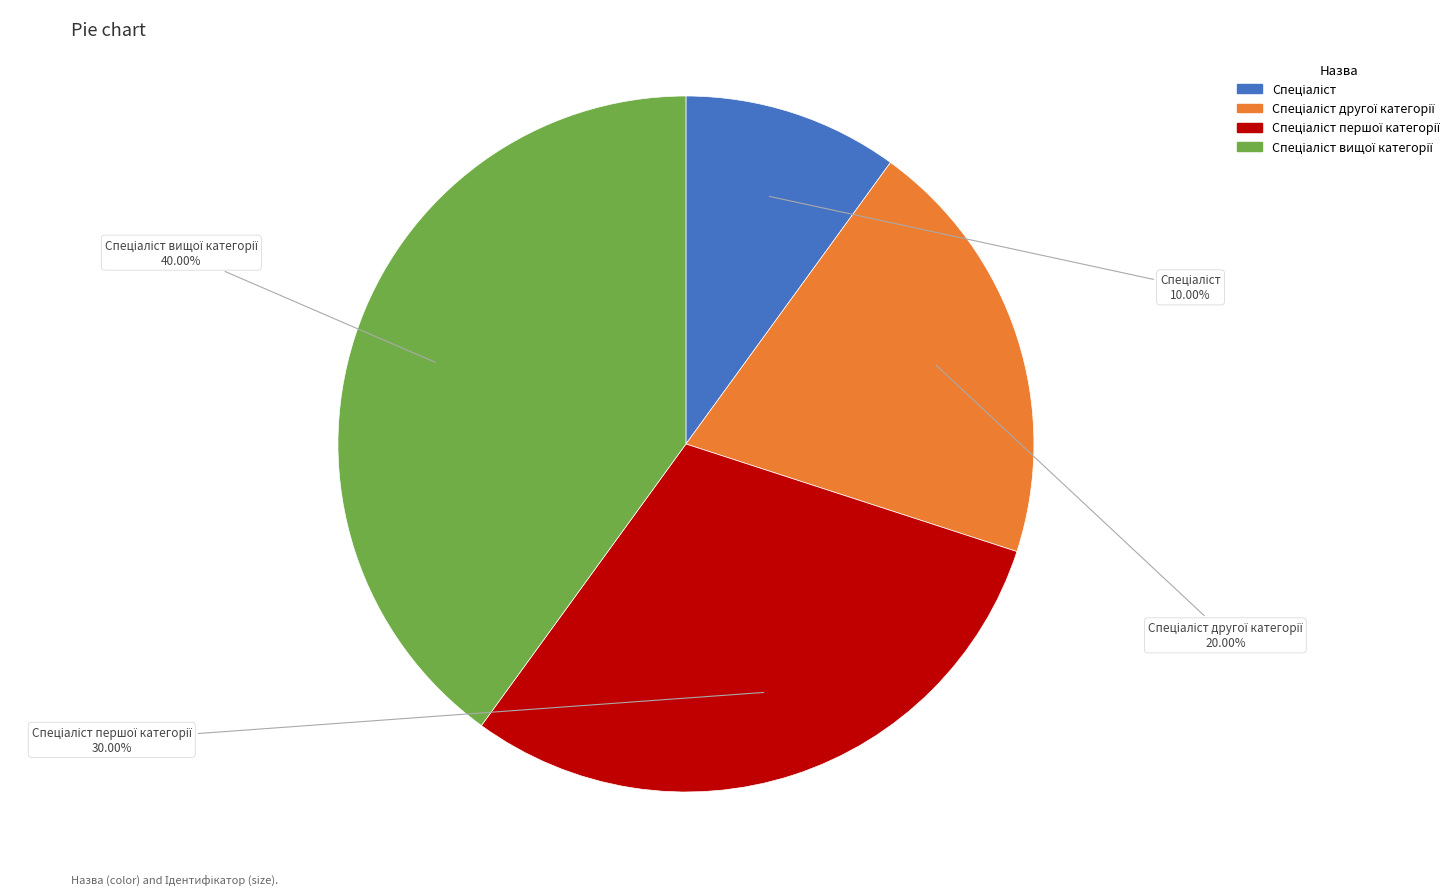

Does any single category account for the majority?

No